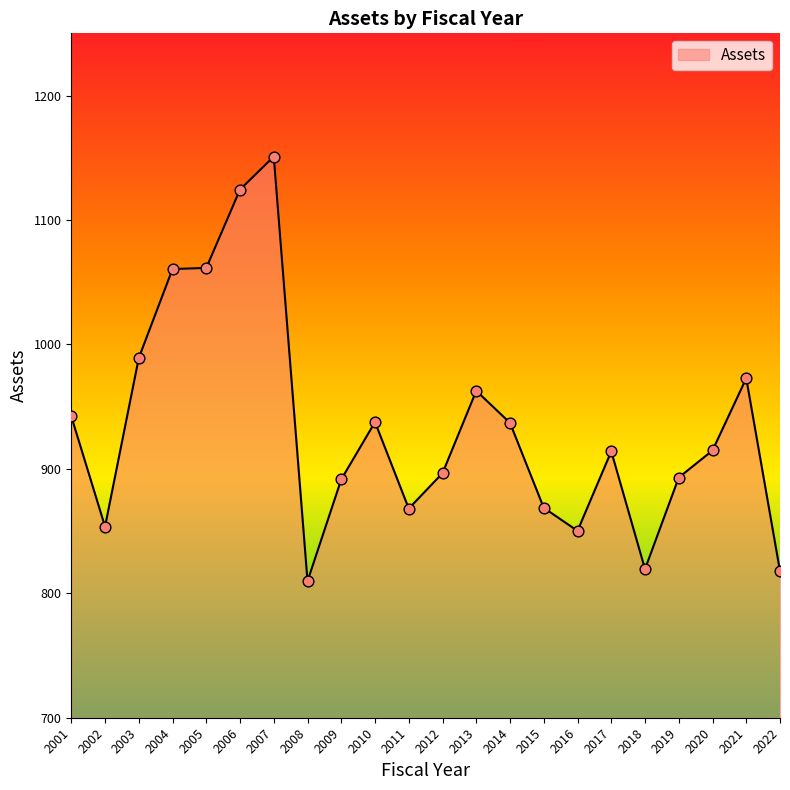

Which has a higher value, 2018 or 2003?

2003